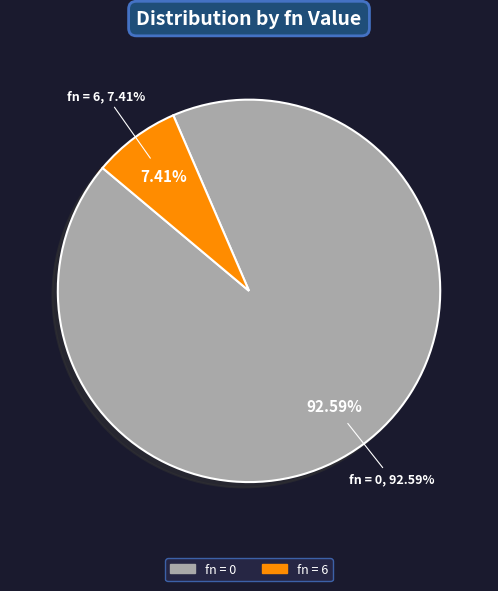

The 0 slice represents 93% of the pie. True or false?

True